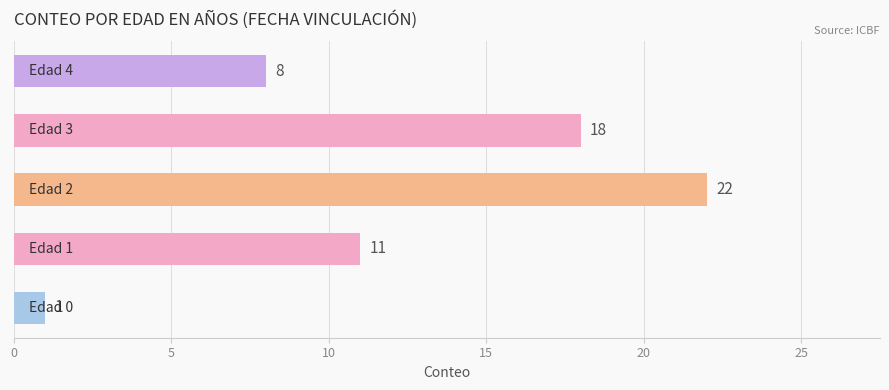

What is the sum of all values?

60